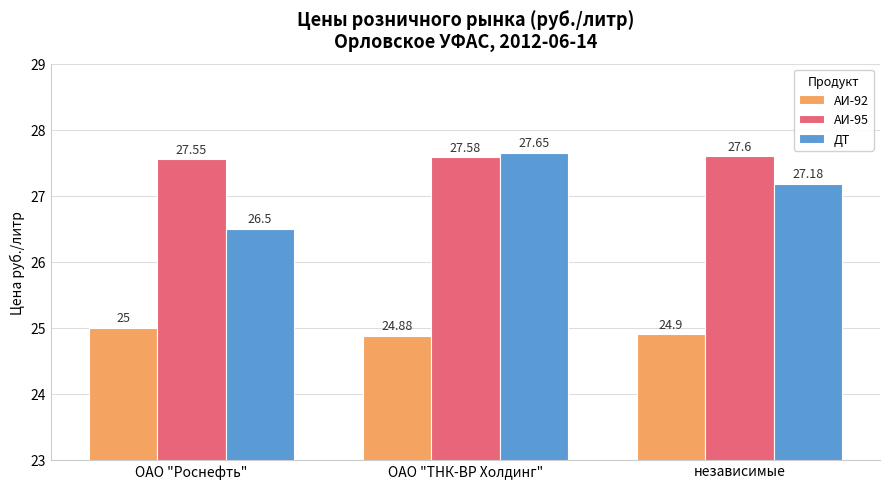

At which label does АИ-95 reach its minimum?

ОАО "Роснефть"